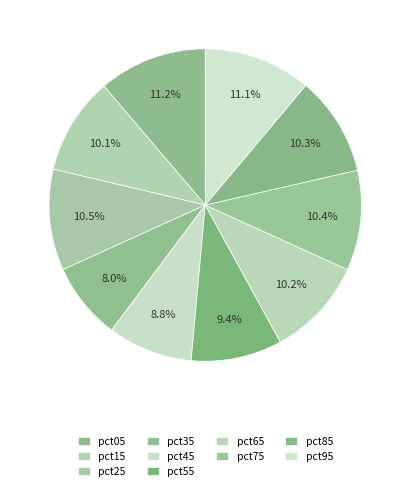

How many slices are in this pie chart?

10